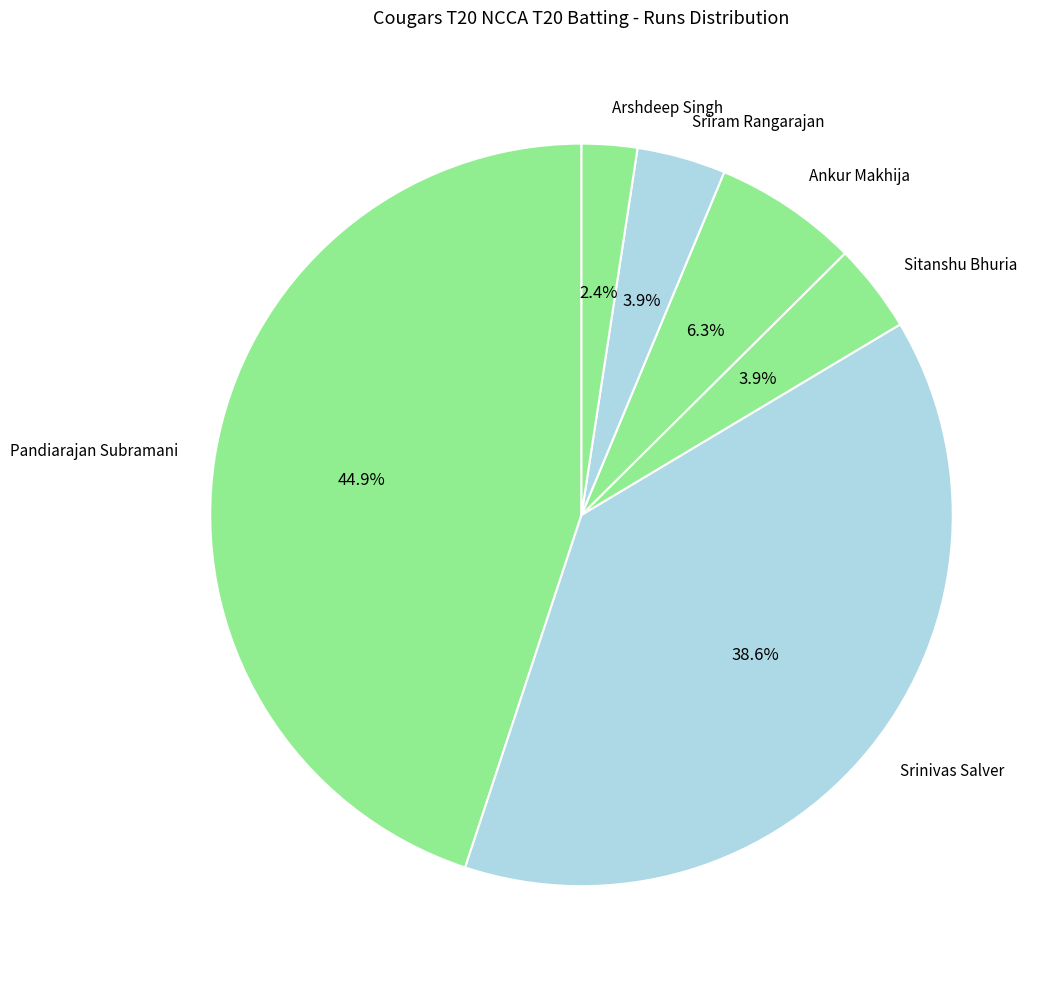

Is there any slice that represents more than half of the pie?

No